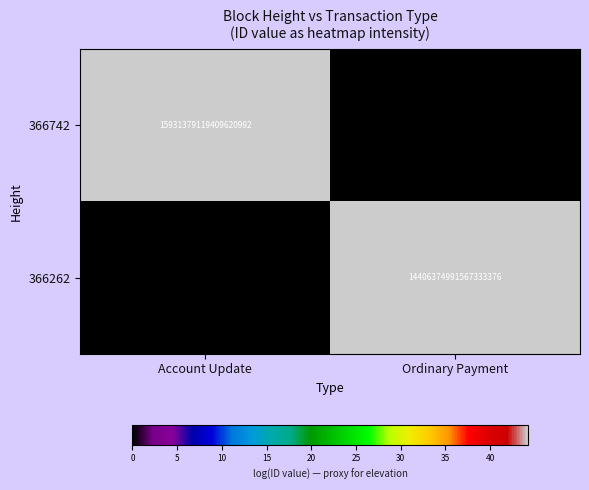

Rank the series at Ordinary Payment from lowest to highest value.

366742, 366262